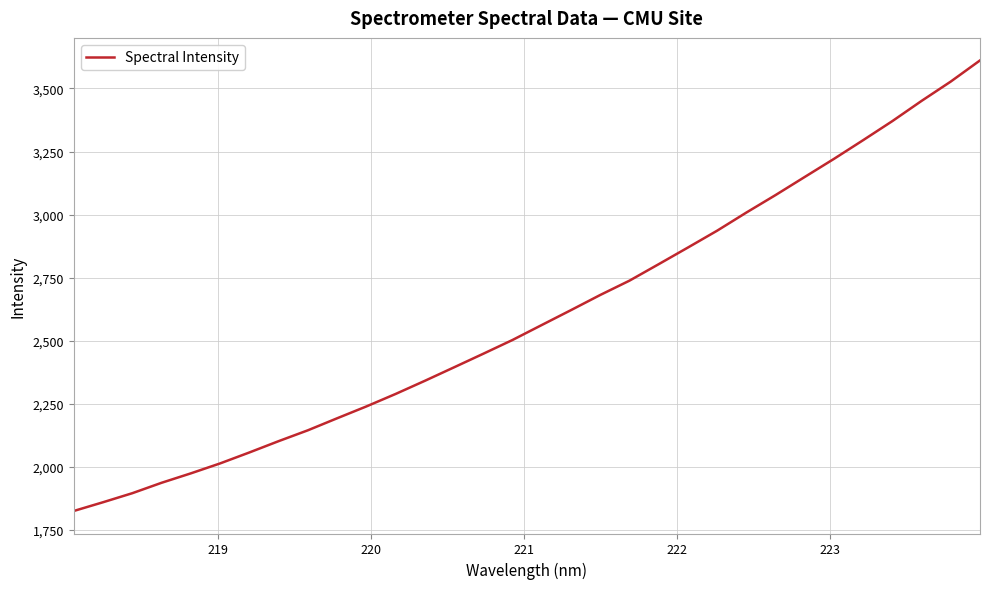

What is the maximum value shown in the chart?

3611.3